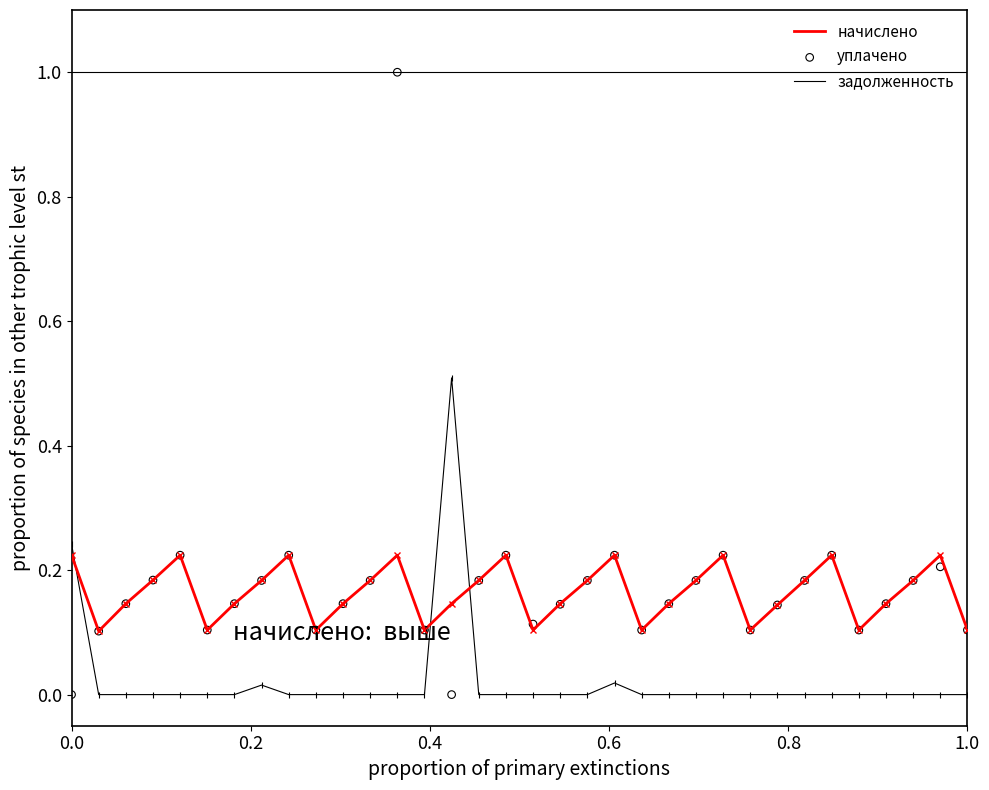

Which series reaches the maximum Y coordinate?

уплачено